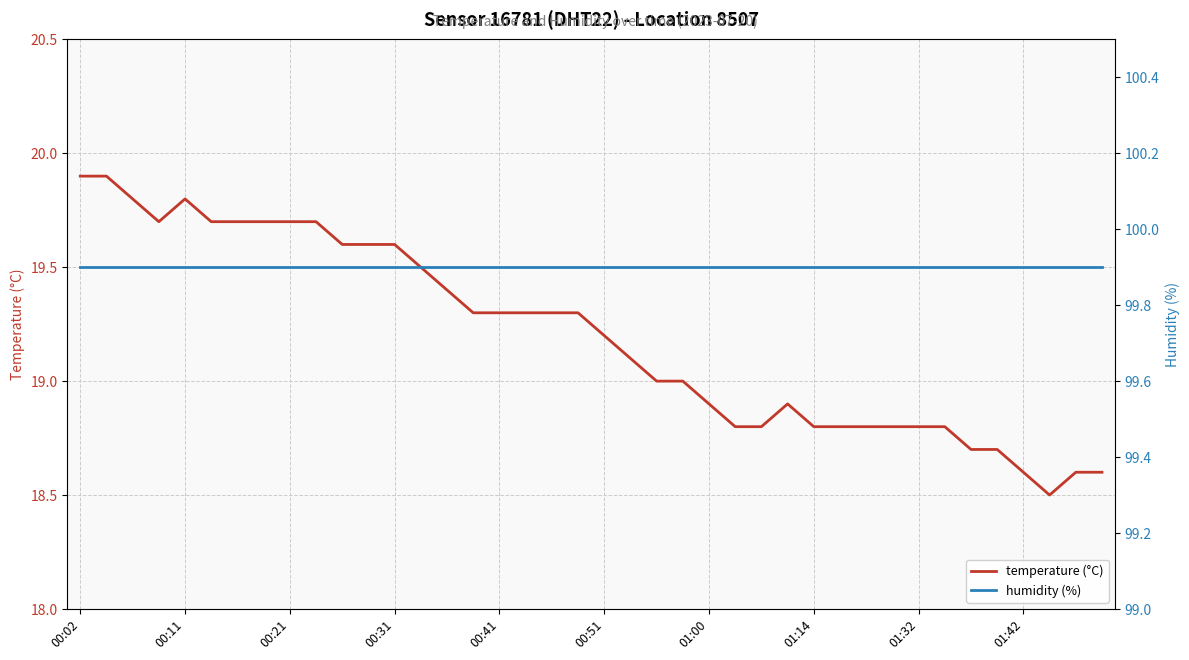

What is the highest value of the temperature (°C) series?

19.9